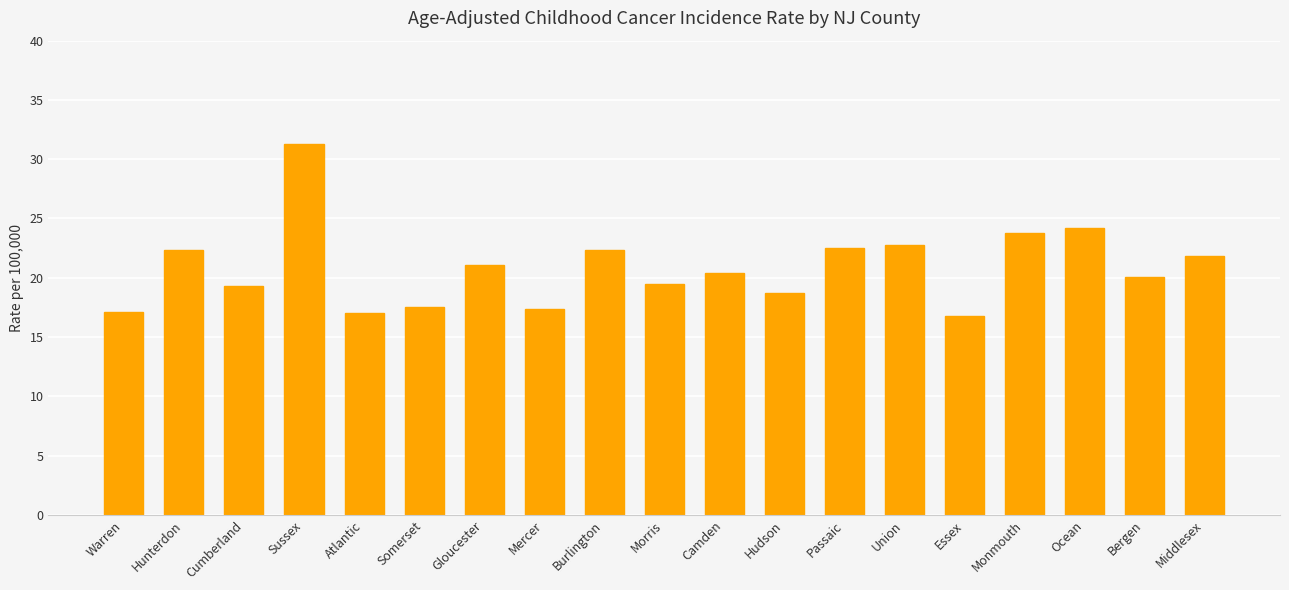

What value does the data have at Sussex?

31.3